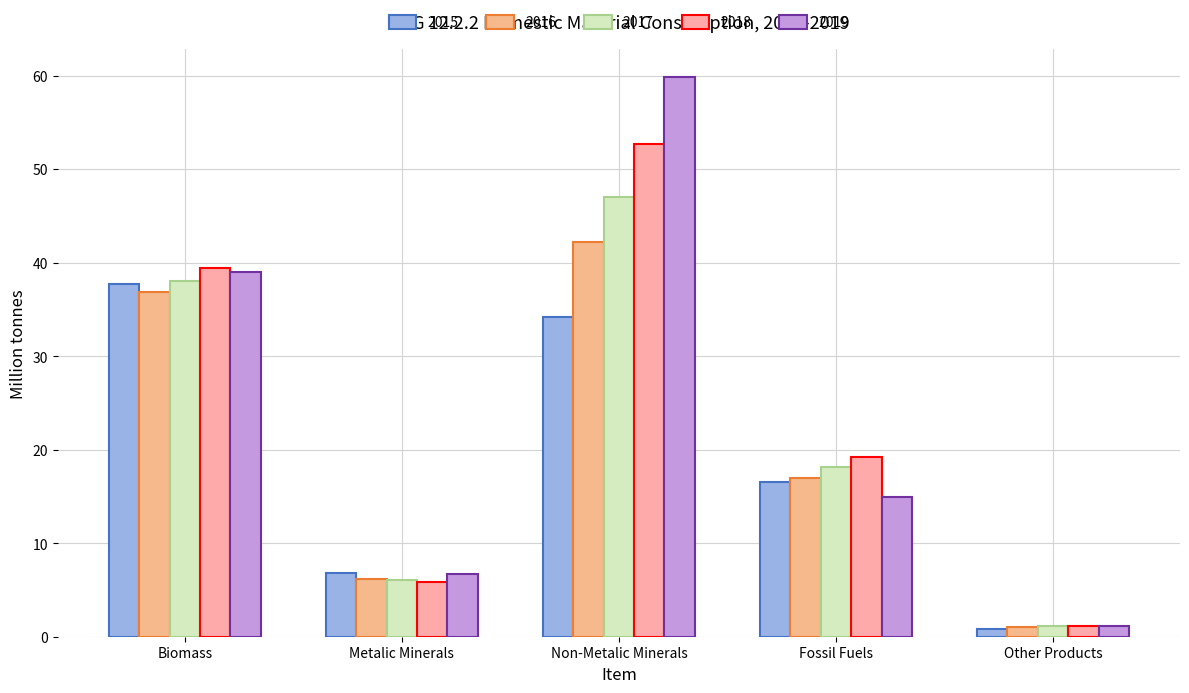

Which category has the highest value in the 2016 series?

Non-Metalic Minerals